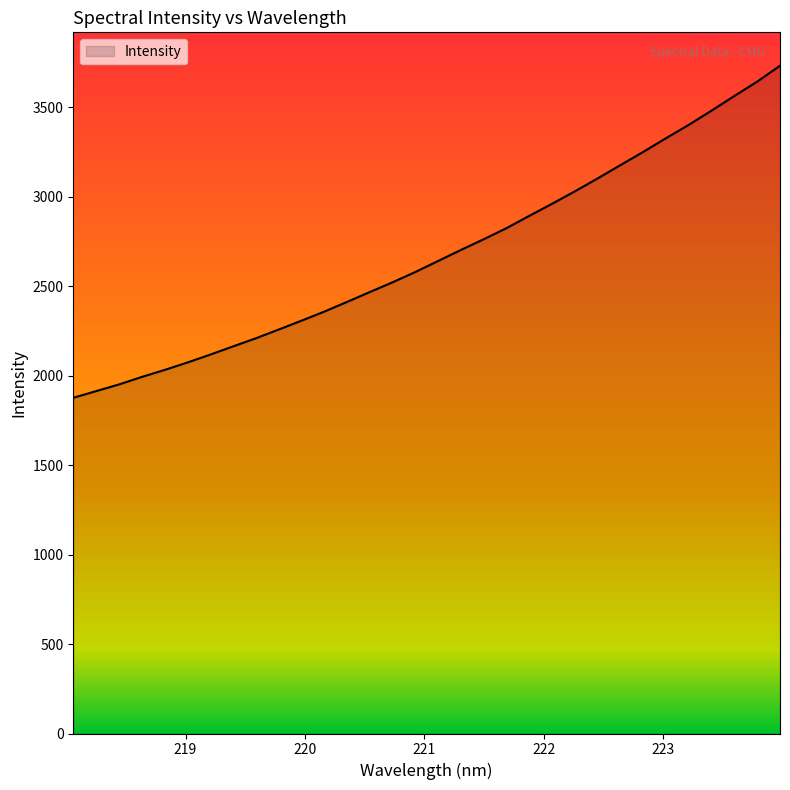

What is the greatest value displayed?

3730.8